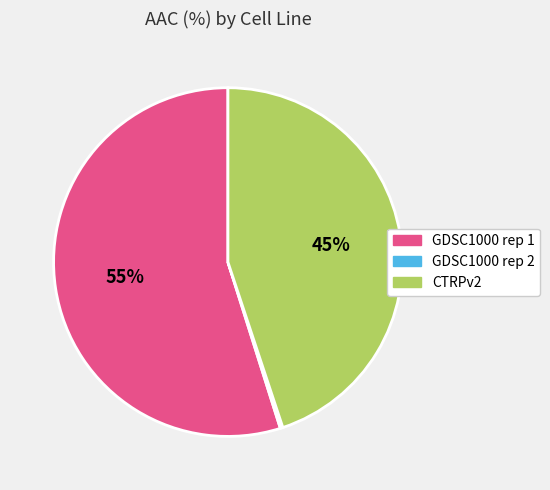

What is the ratio of the value at CTRPv2 to the value at GDSC1000 rep 1?

0.8